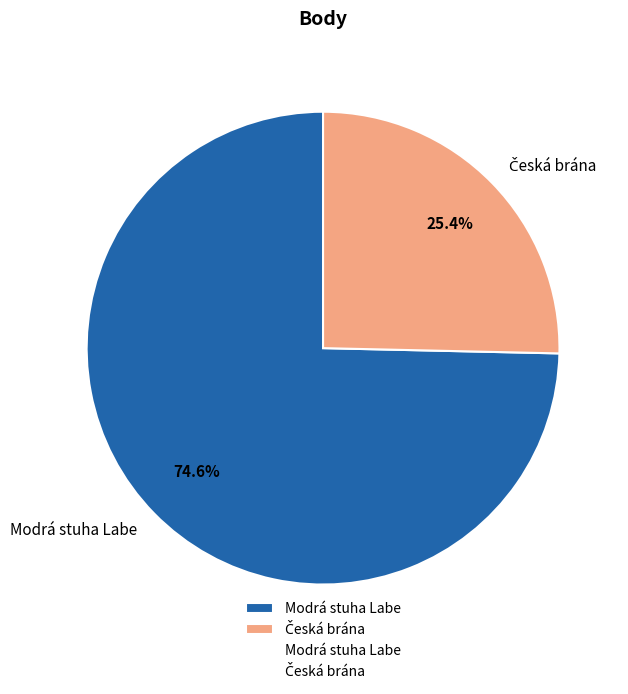

Which slice is the largest?

Modrá stuha Labe